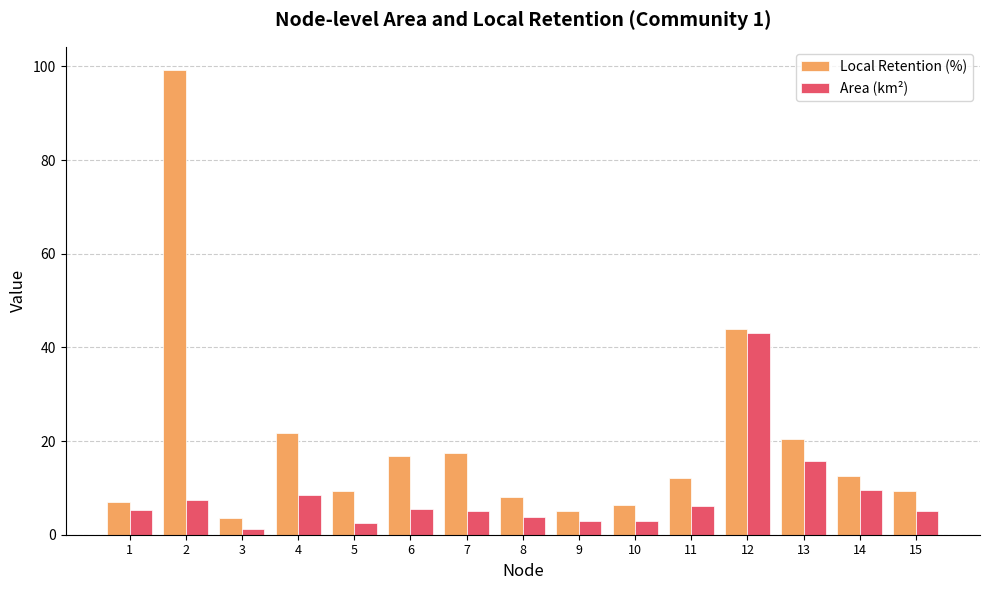

How many groups of bars are there?

15